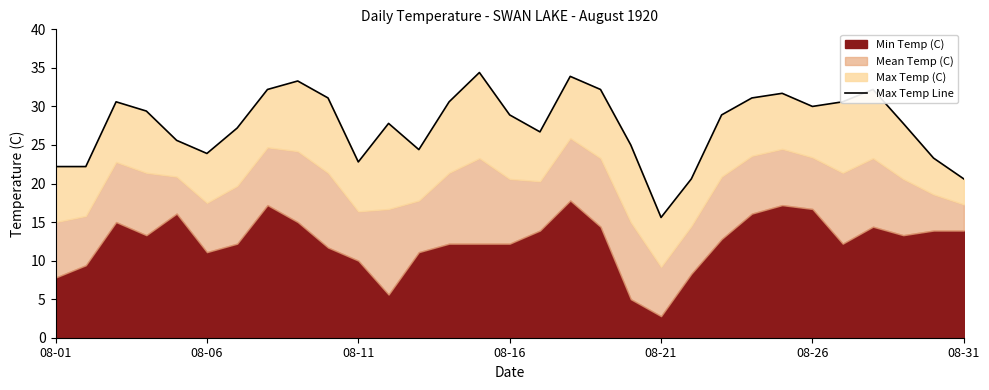

What is the average value?

27.6